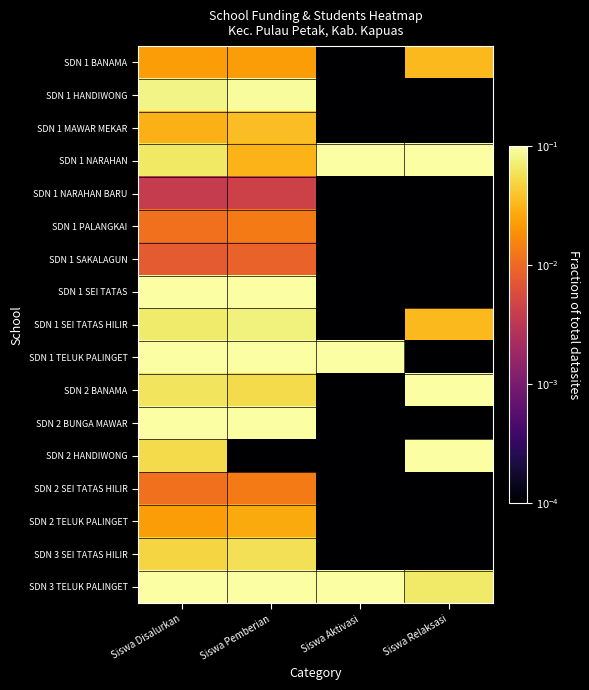

At which category is the sum across all series the highest?

Siswa Aktivasi